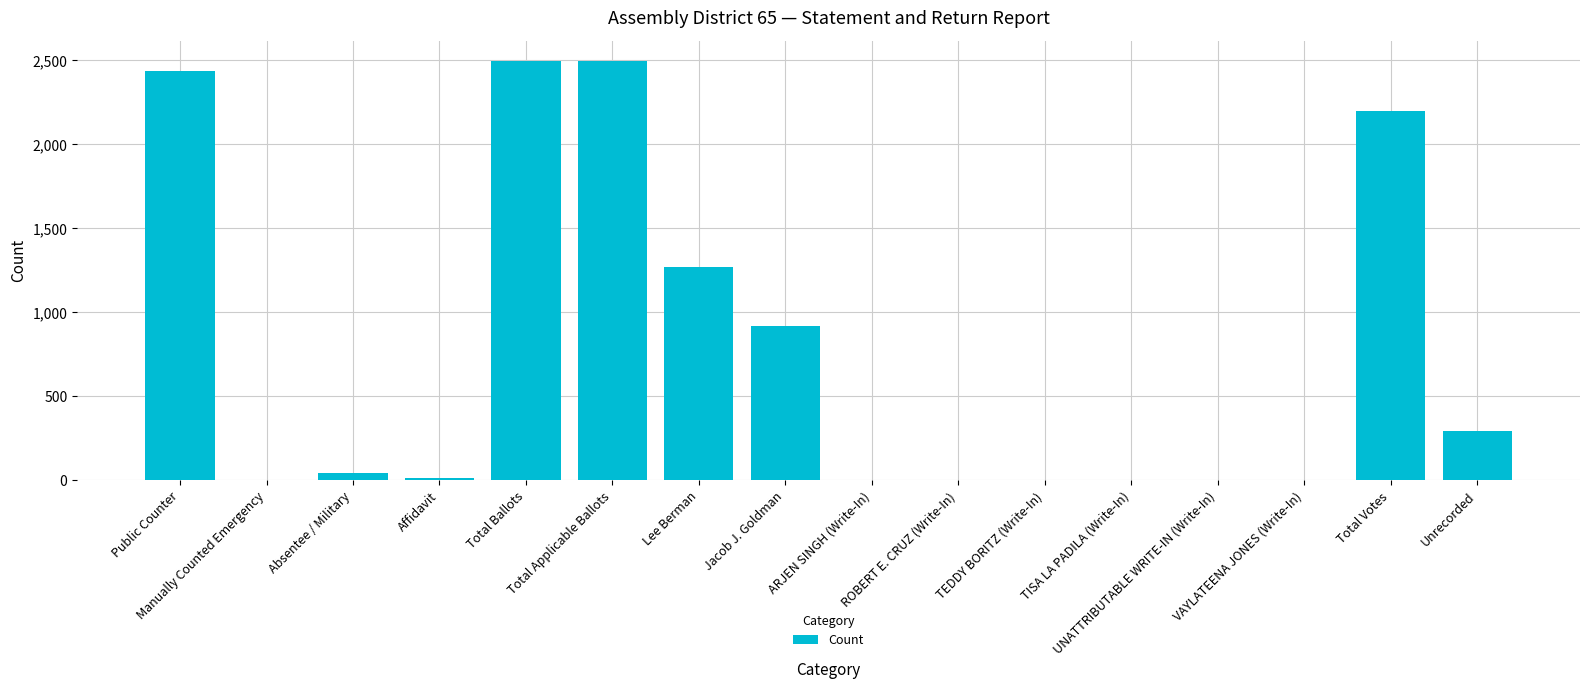

Count the number of data series in this chart.

1